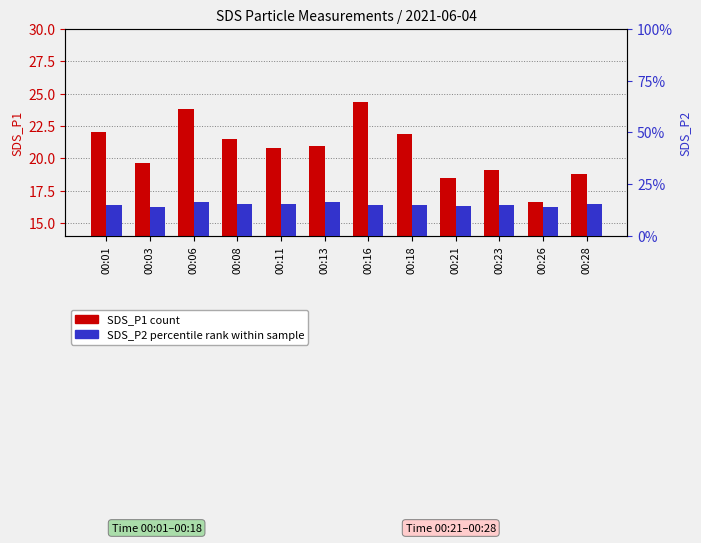

The value of SDS_P1 (count) at 00:23 is 27.0. True or false?

False